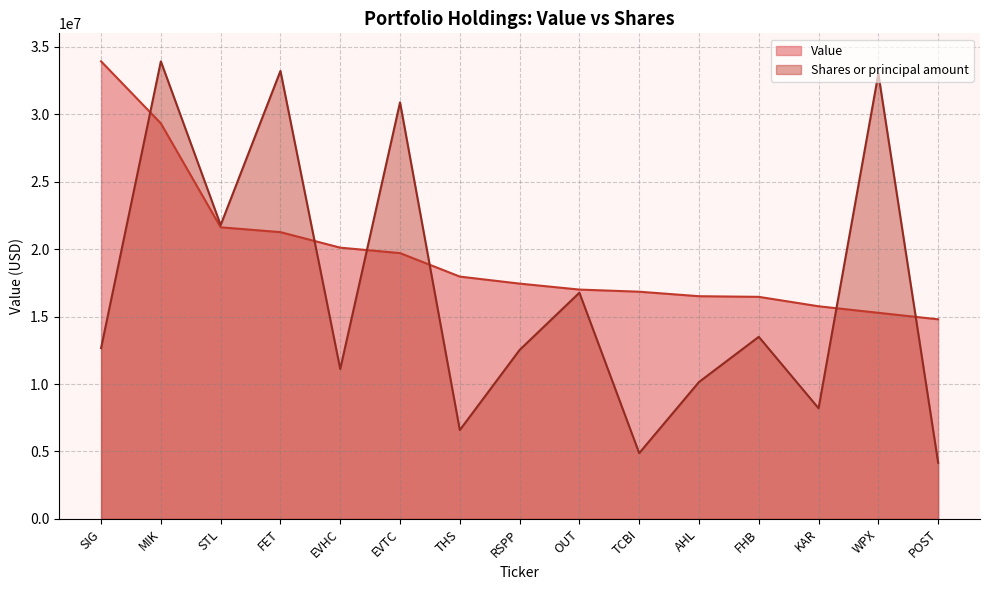

At which category is the sum across all series the highest?

MIK